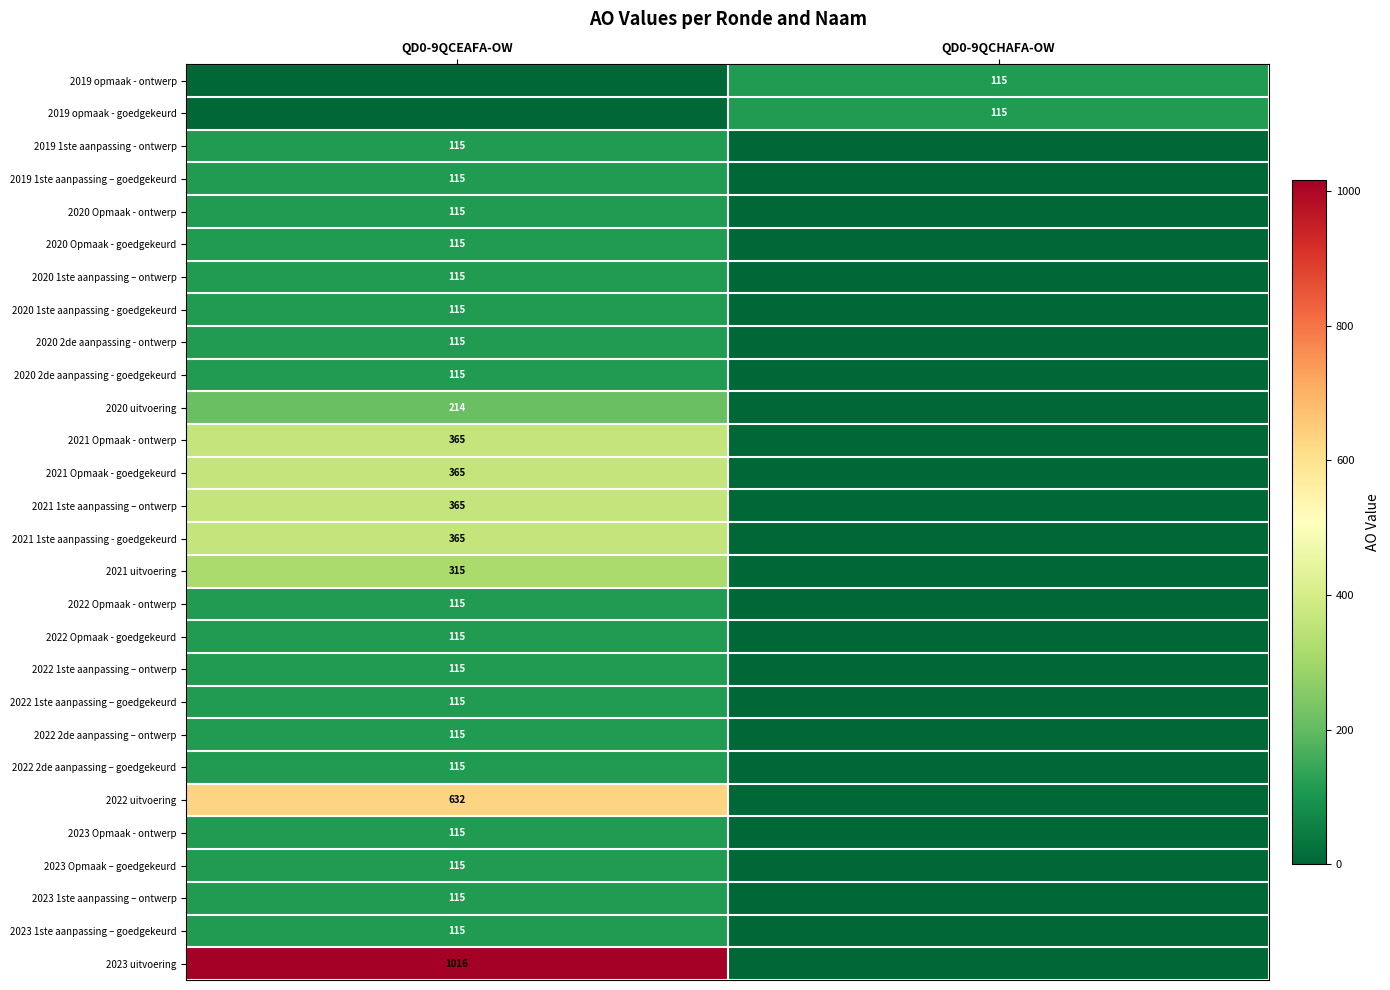

The 2022 1ste aanpassing – ontwerp series shows 115 at QD0-9QCEAFA-OW. True or false?

True